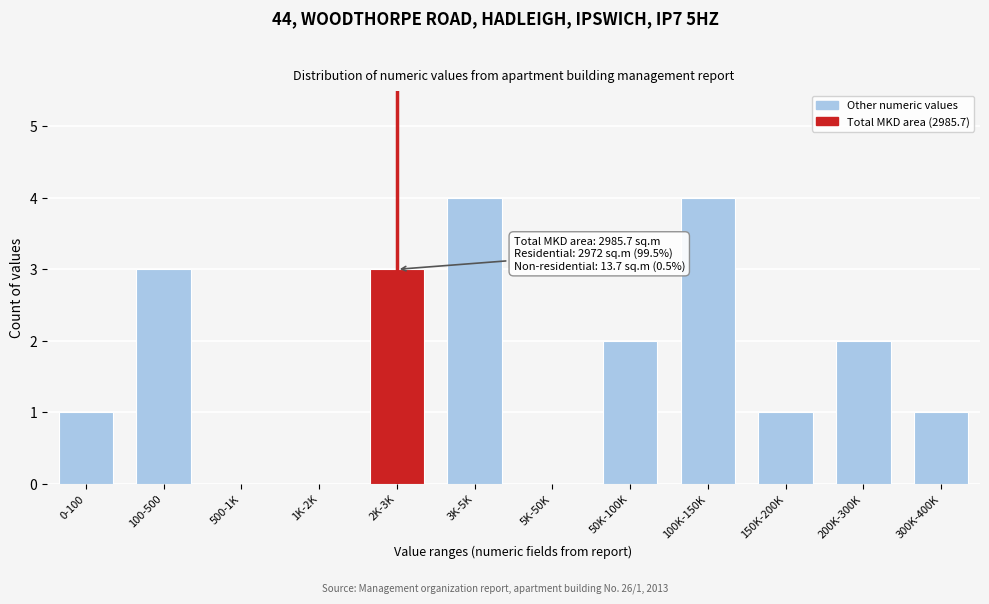

Reading right to left, extract all data points from this chart.

300K-400K=1	200K-300K=2	150K-200K=1	100K-150K=4	50K-100K=2	5K-50K=0	3K-5K=4	2K-3K=3	1K-2K=0	500-1K=0	100-500=3	0-100=1